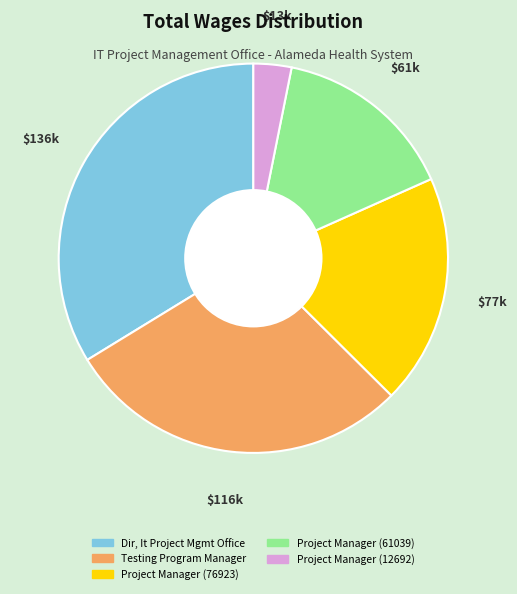

Is there any slice that represents more than half of the pie?

No